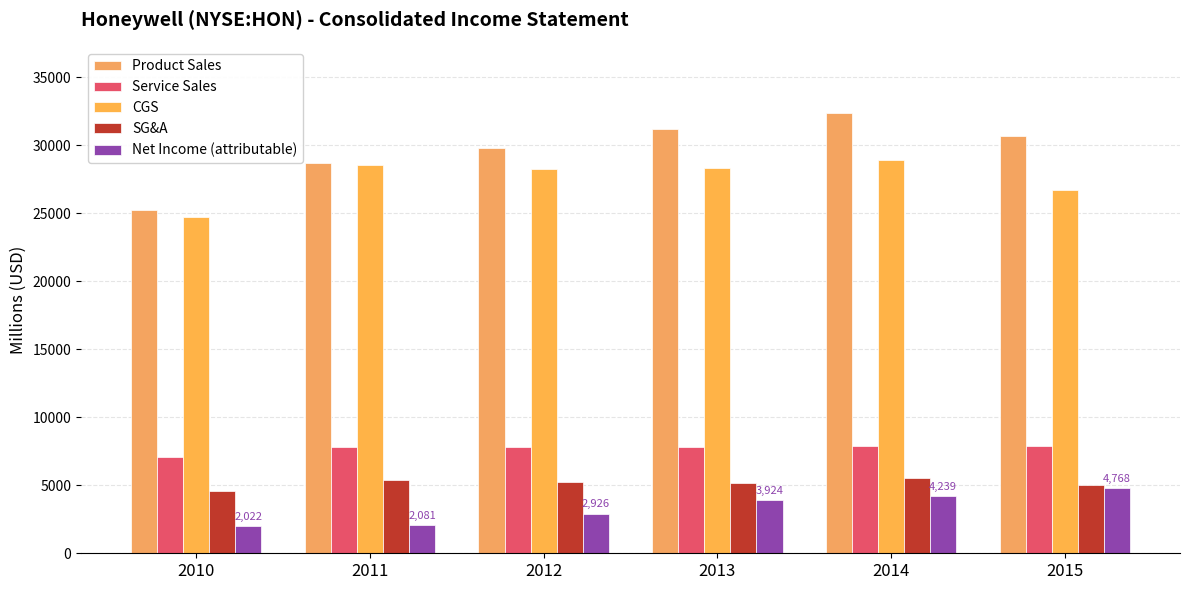

Which category has the highest value in the SG&A series?

2014